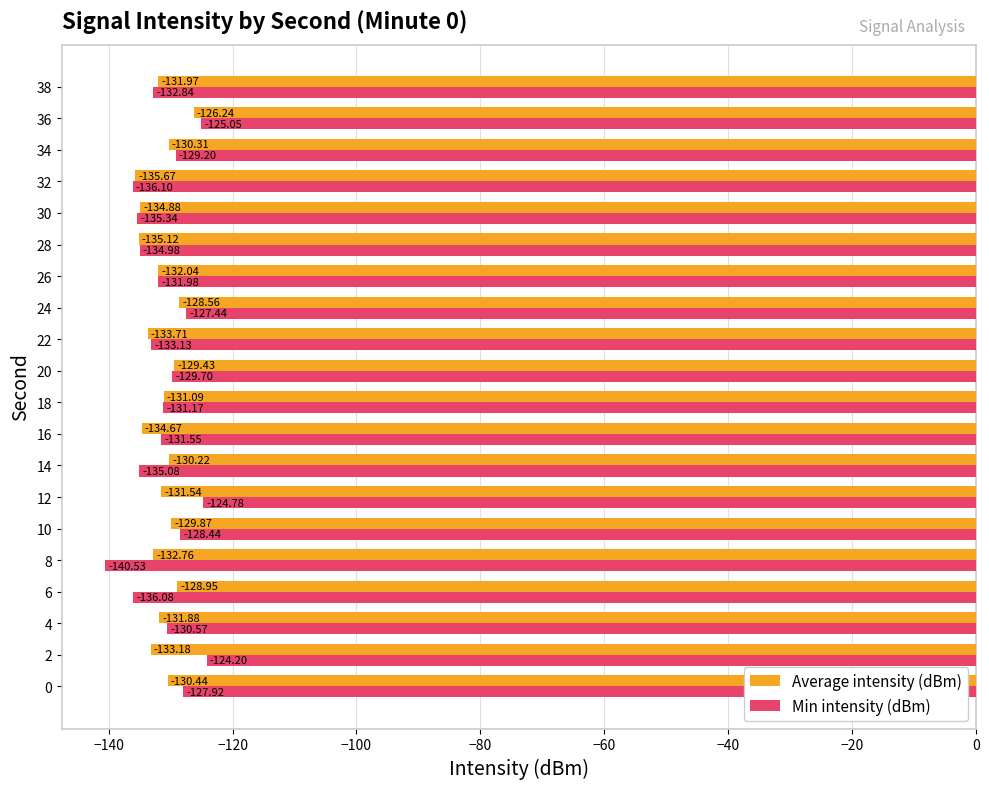

What is the difference between the maximum and minimum values in the Min intensity (dBm) series?

16.3